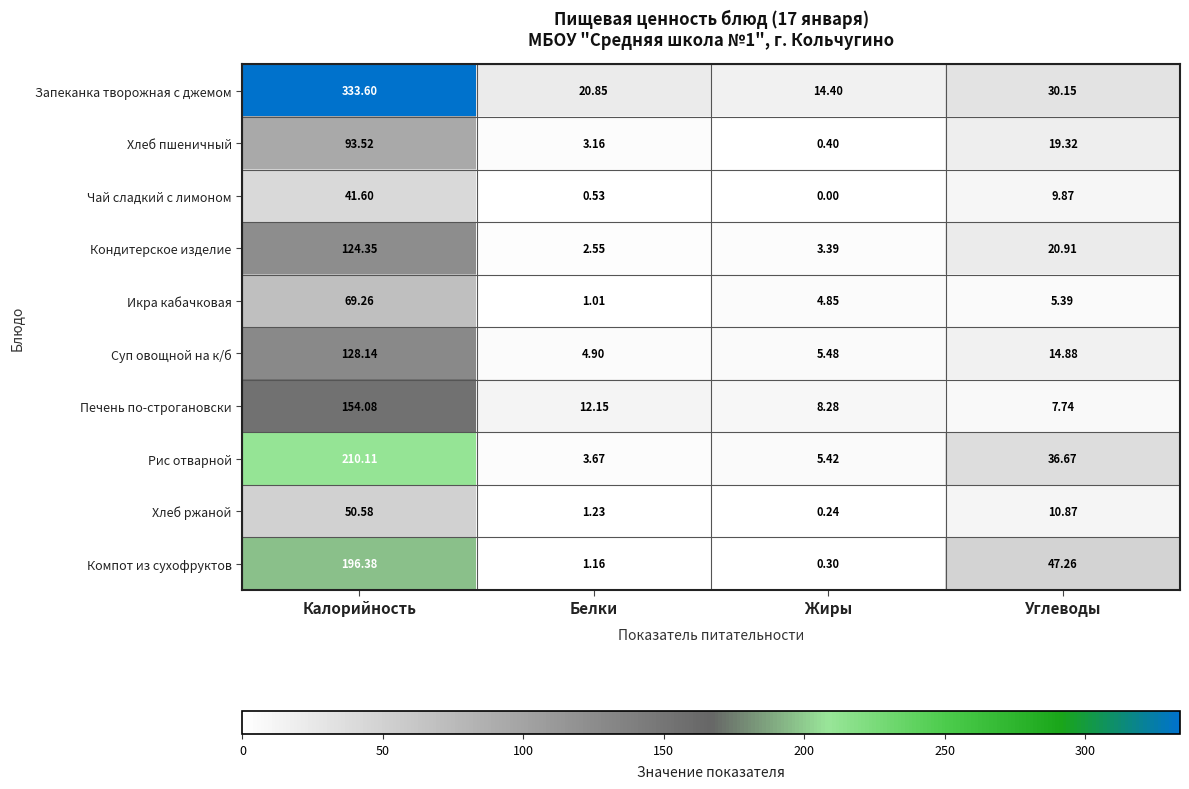

Count the number of data series in this chart.

10